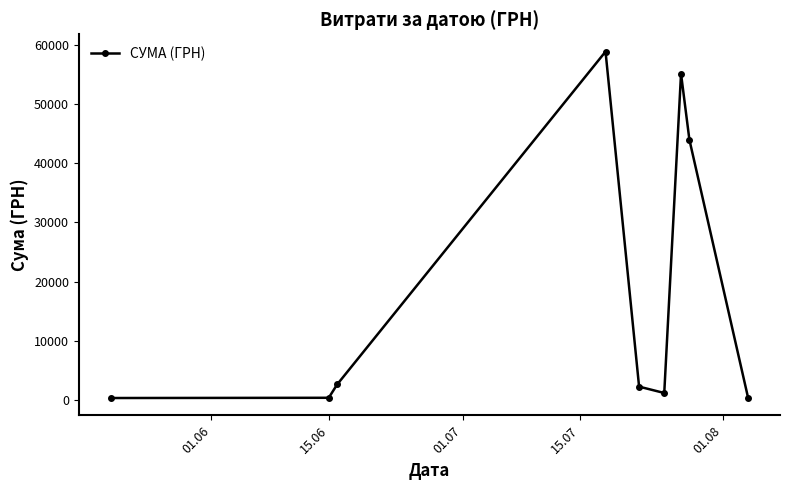

What is the sum of all values?

164986.4